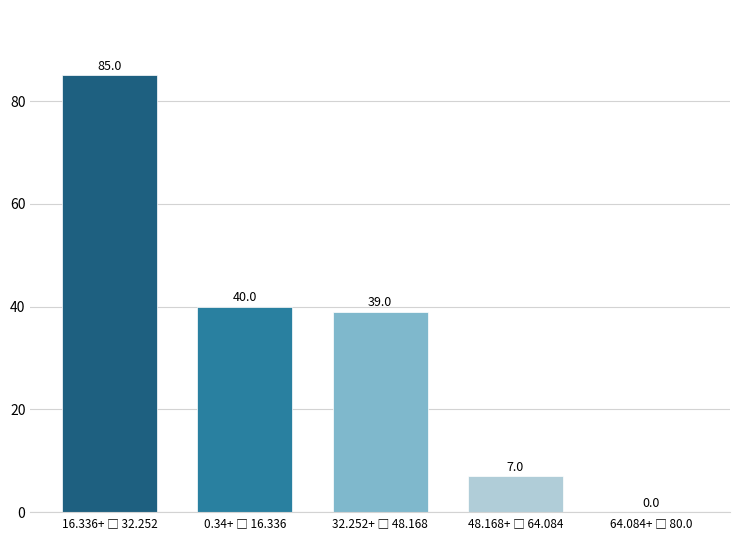

What is the maximum value shown in the chart?

85